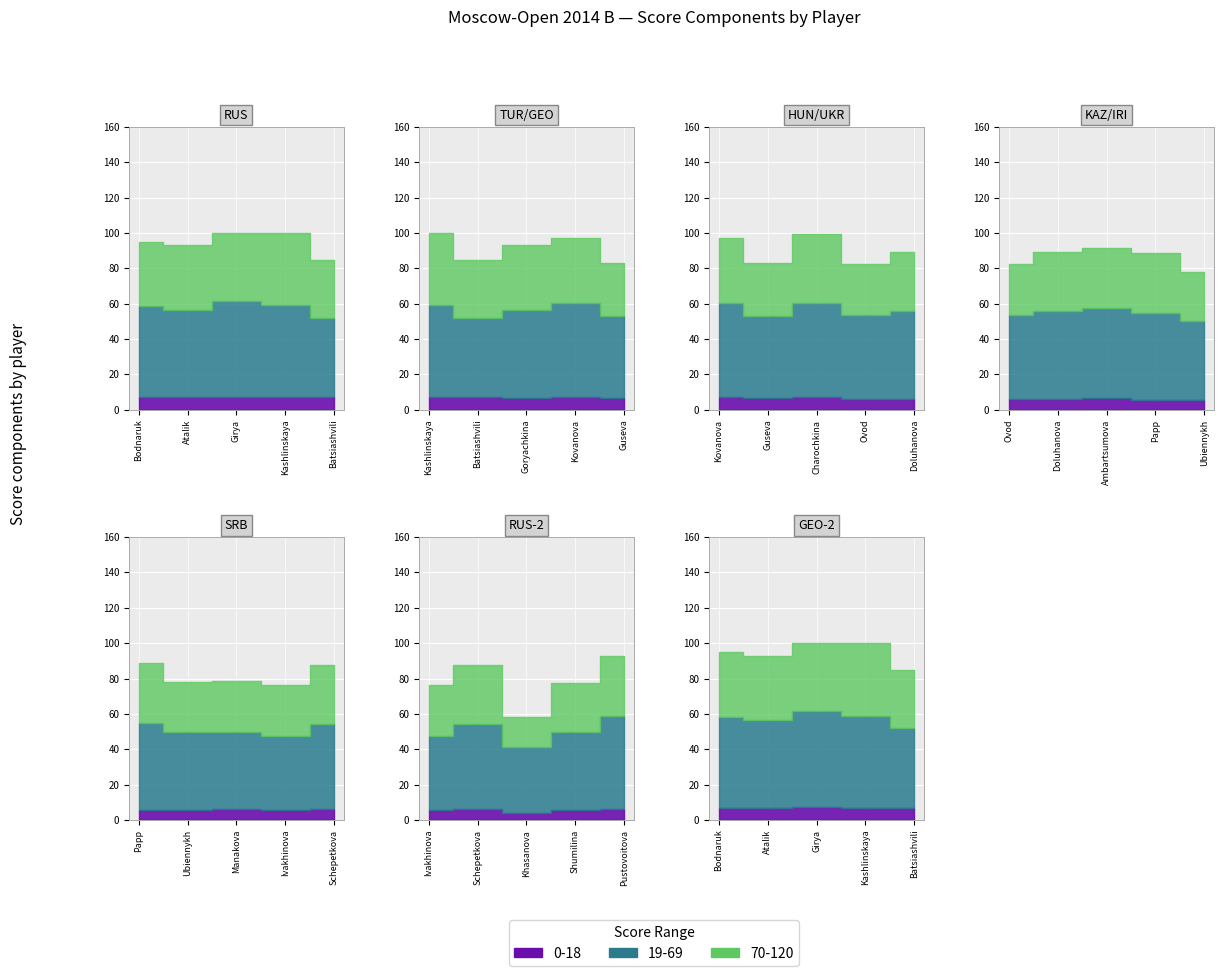

Where does the 0-18 series first go above 6?

Bodnaruk